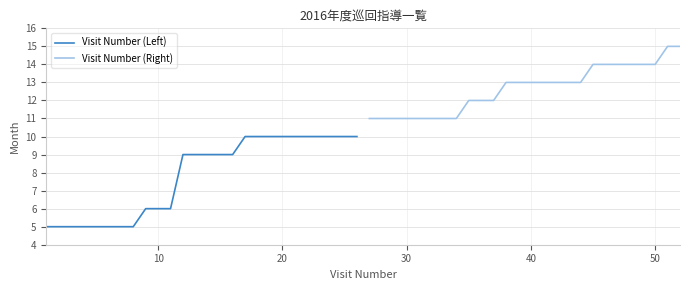

What is the maximum value for Visit Number (Right)?

15